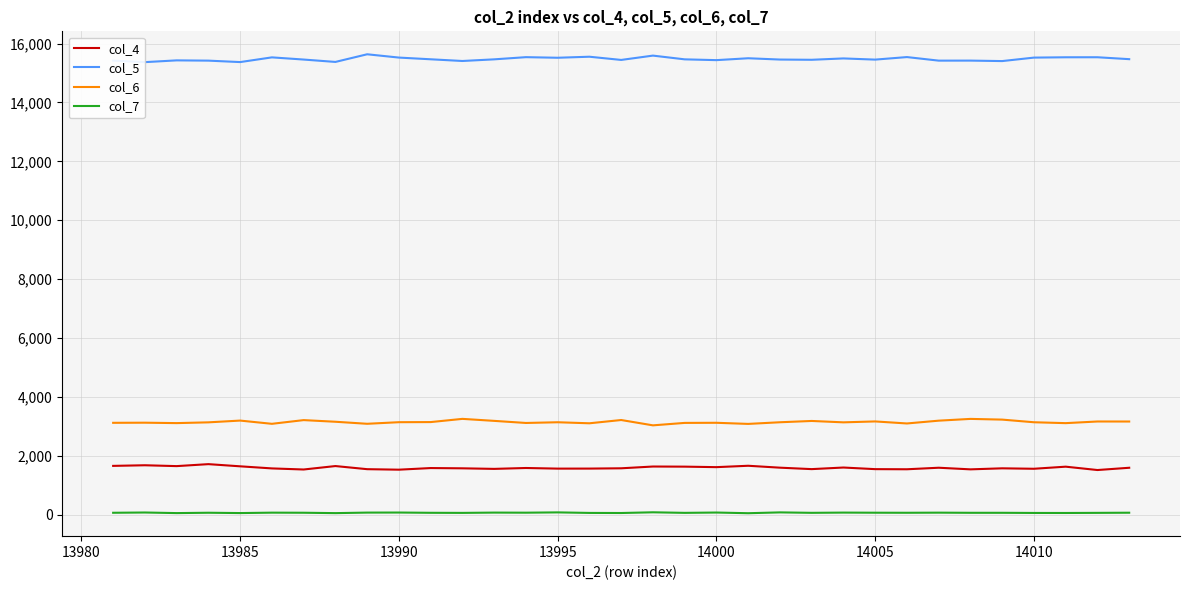

Which series has the largest range (max minus min)?

col_5